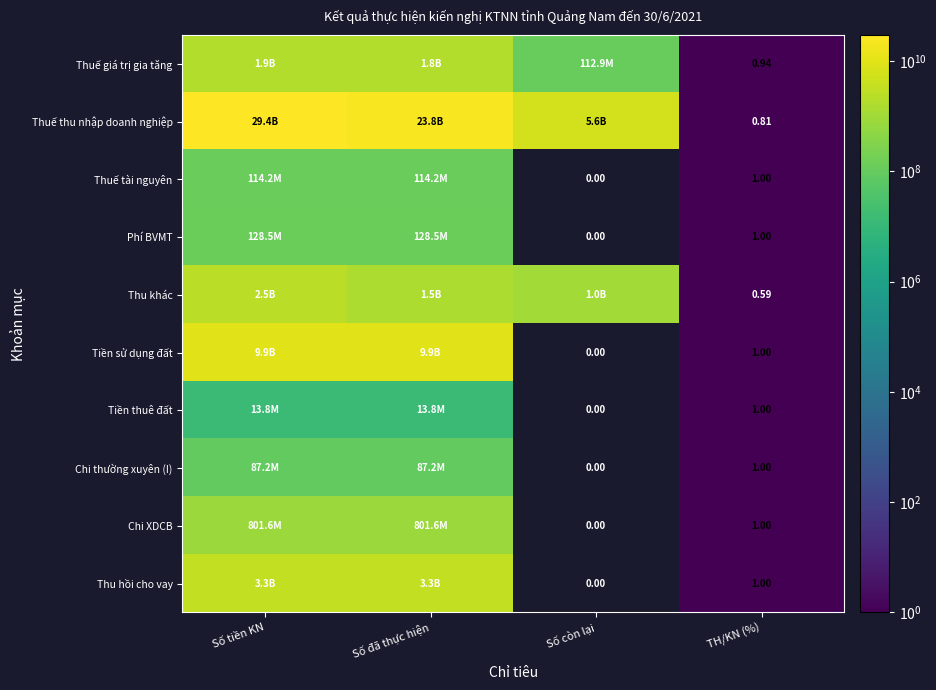

The Thuế thu nhập doanh nghiệp series shows 29351015813.0 at Số tiền KN. True or false?

True